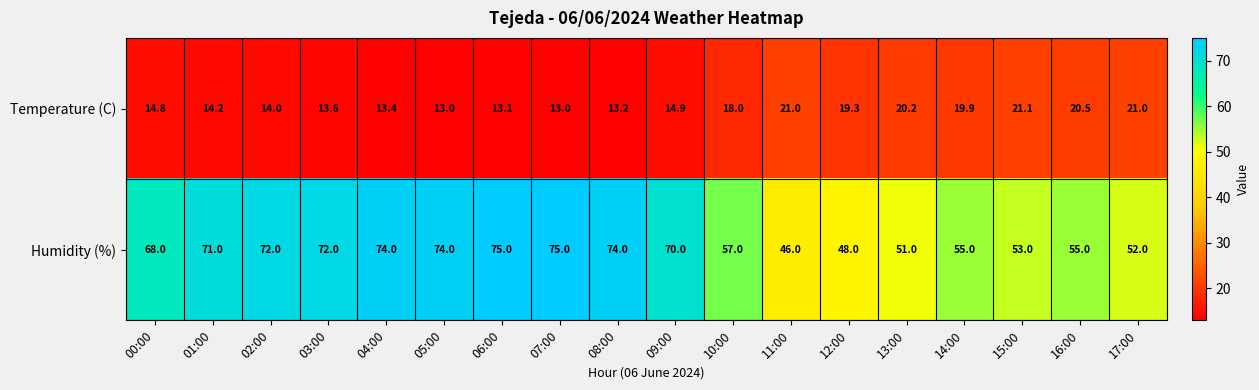

At which category is the sum across all series the highest?

06:00